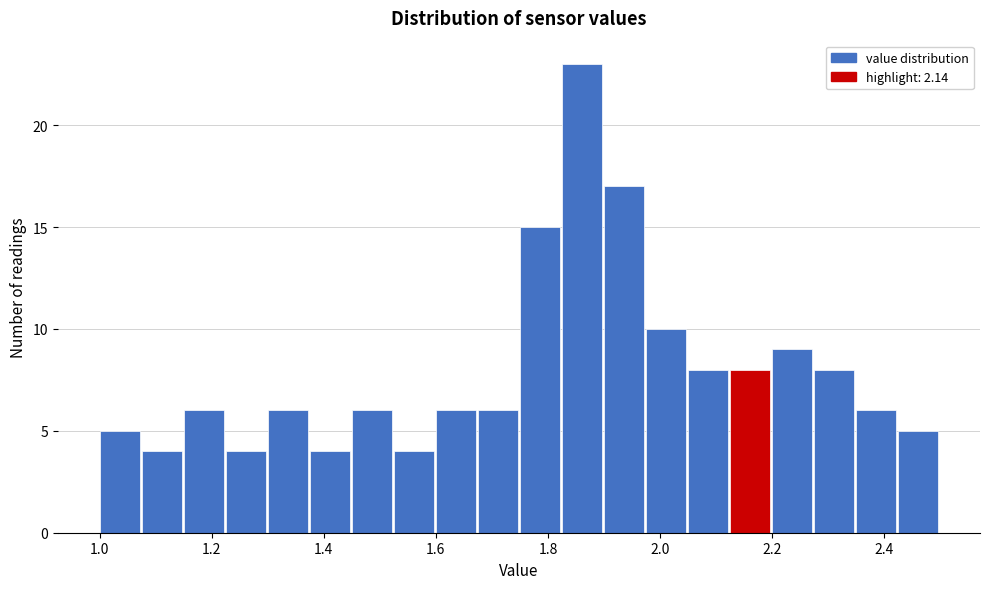

Read against the x-axis, roughly where is the centre of the tallest bar?

1.86